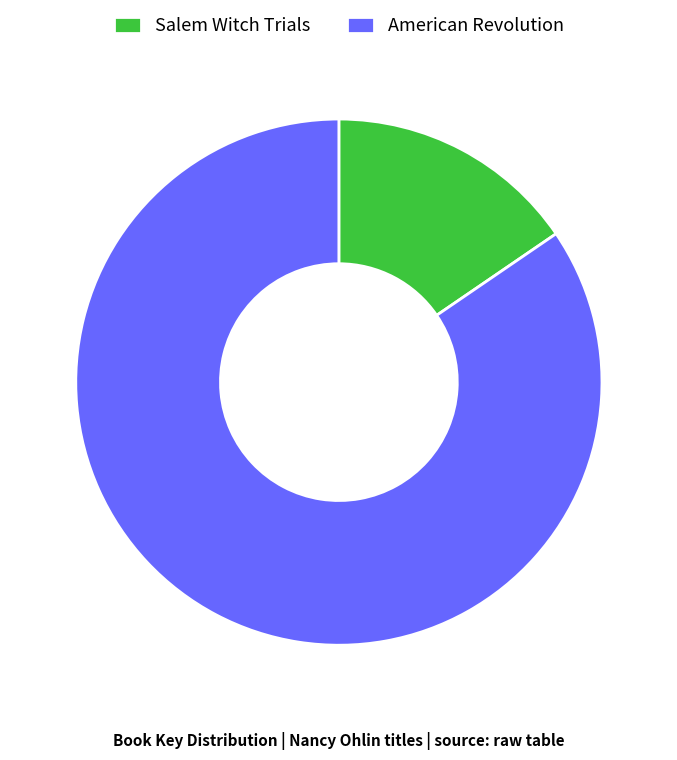

Is there a majority slice in this chart?

Yes